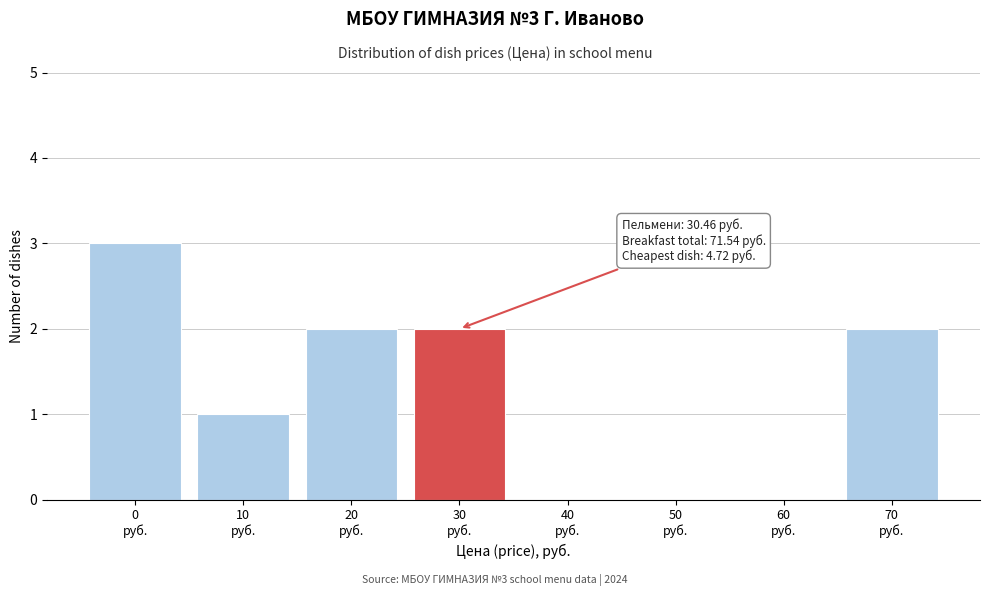

What is the sum of all values?

10